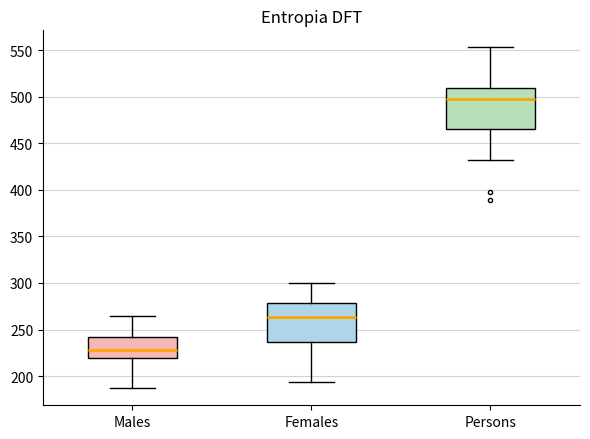

Where is the lower edge of the box for Males on the y-axis? The values are not printed on the chart, so give them approximately, as read against the axis.

220